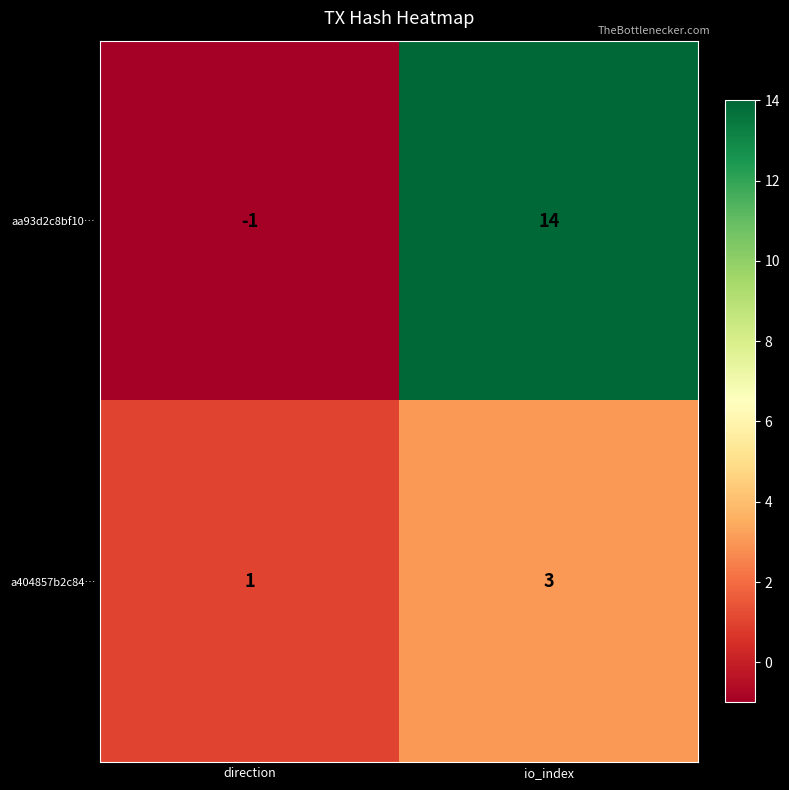

Which series has the largest range (max minus min)?

aa93d2c8bf10…